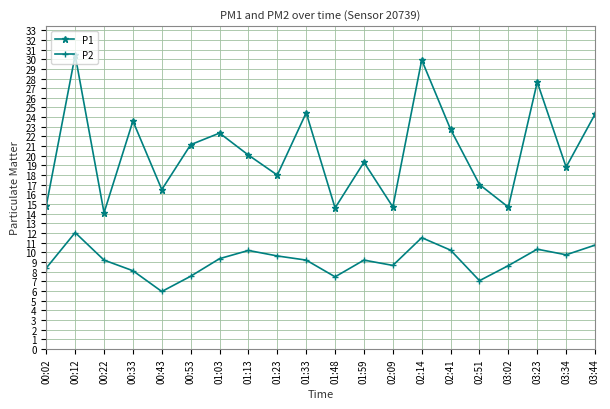

Which series changed the most between 00:53 and 02:51?

P1